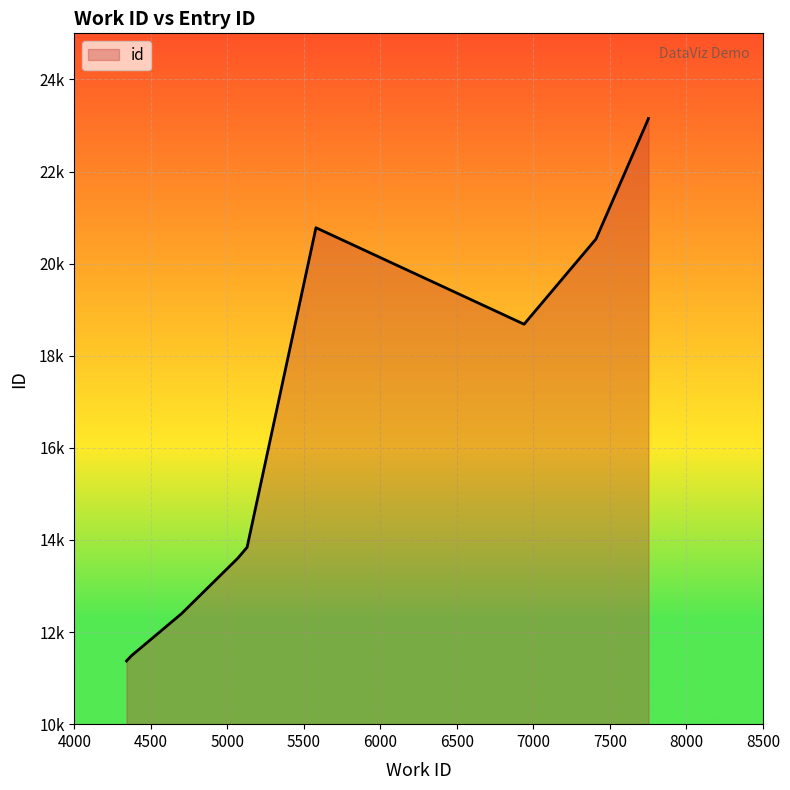

How many points are lower than both their immediate neighbors (excluding endpoints)?

1